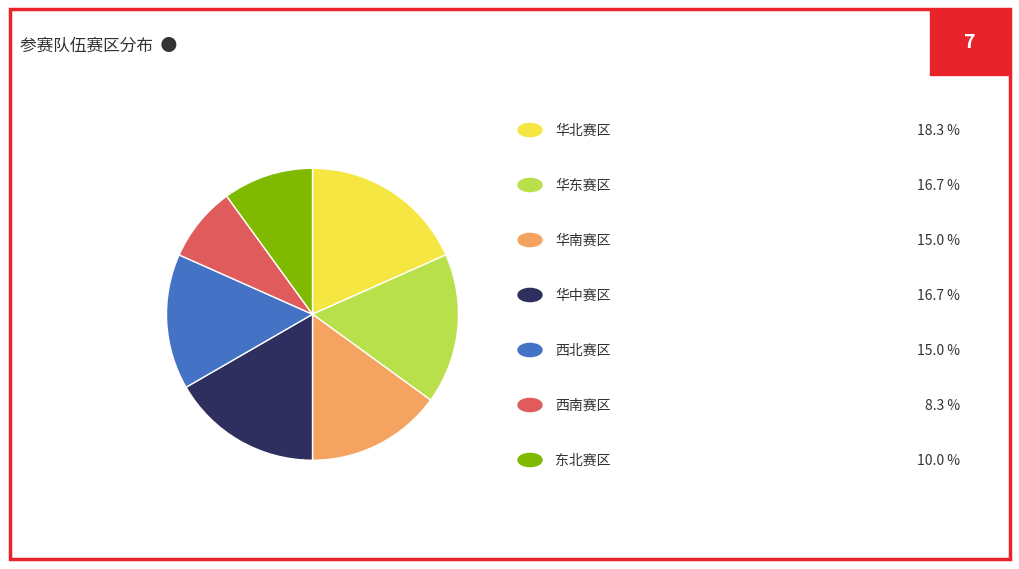

Is there any slice that represents more than half of the pie?

No